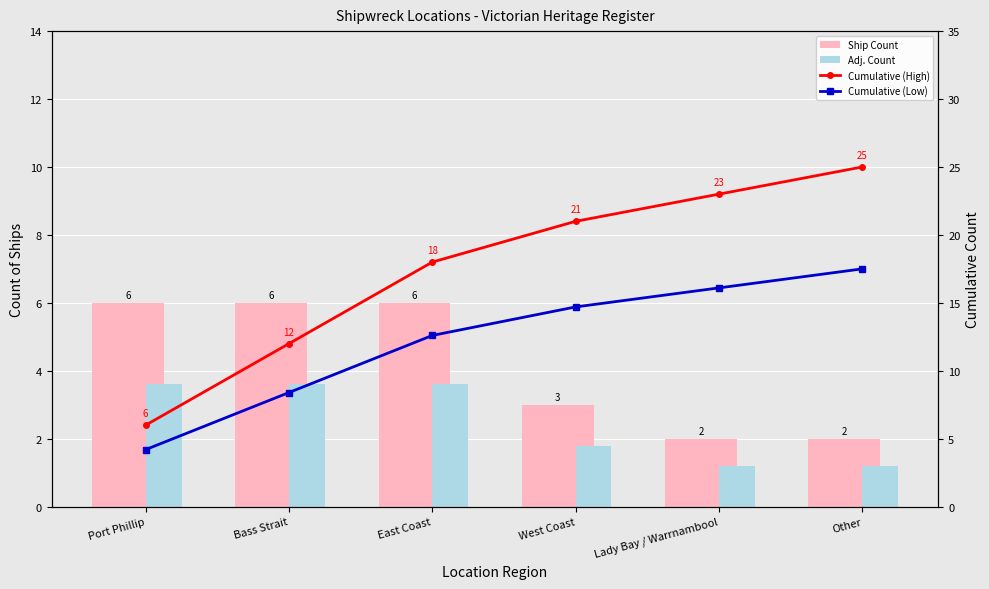

What is the minimum value shown in the chart?

1.2